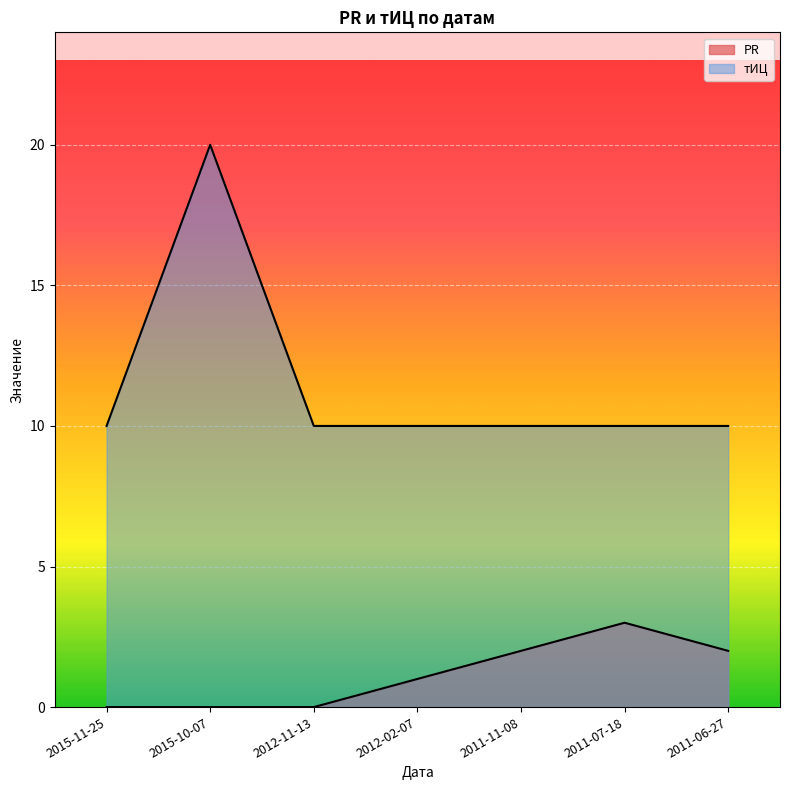

What is the total value across all series at 2011-07-18?

13